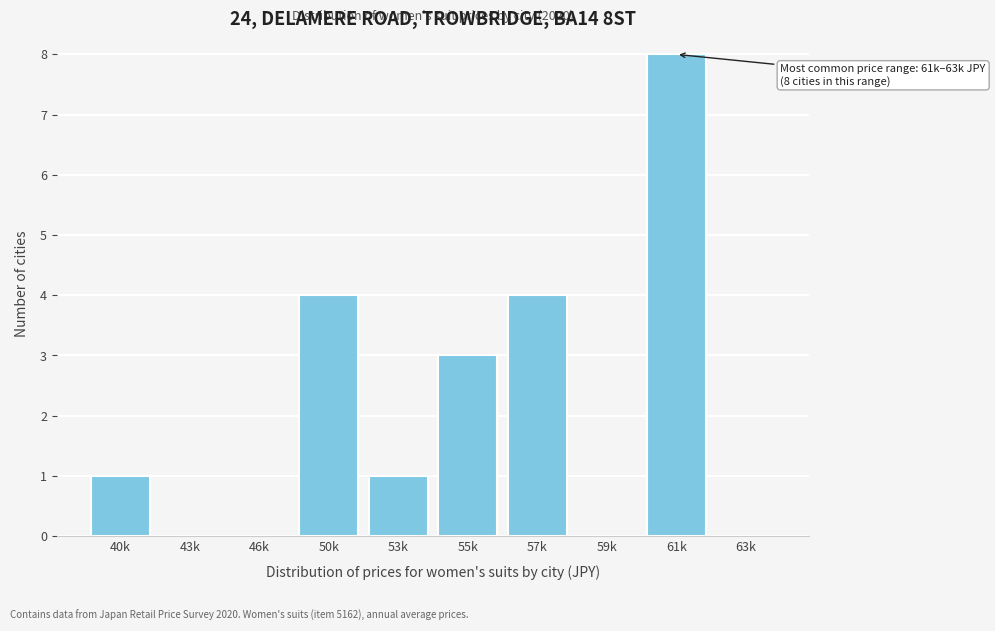

Reading left to right, extract all data points from this chart.

40k=1	43k=0	46k=0	50k=4	53k=1	55k=3	57k=4	59k=0	61k=8	63k=0